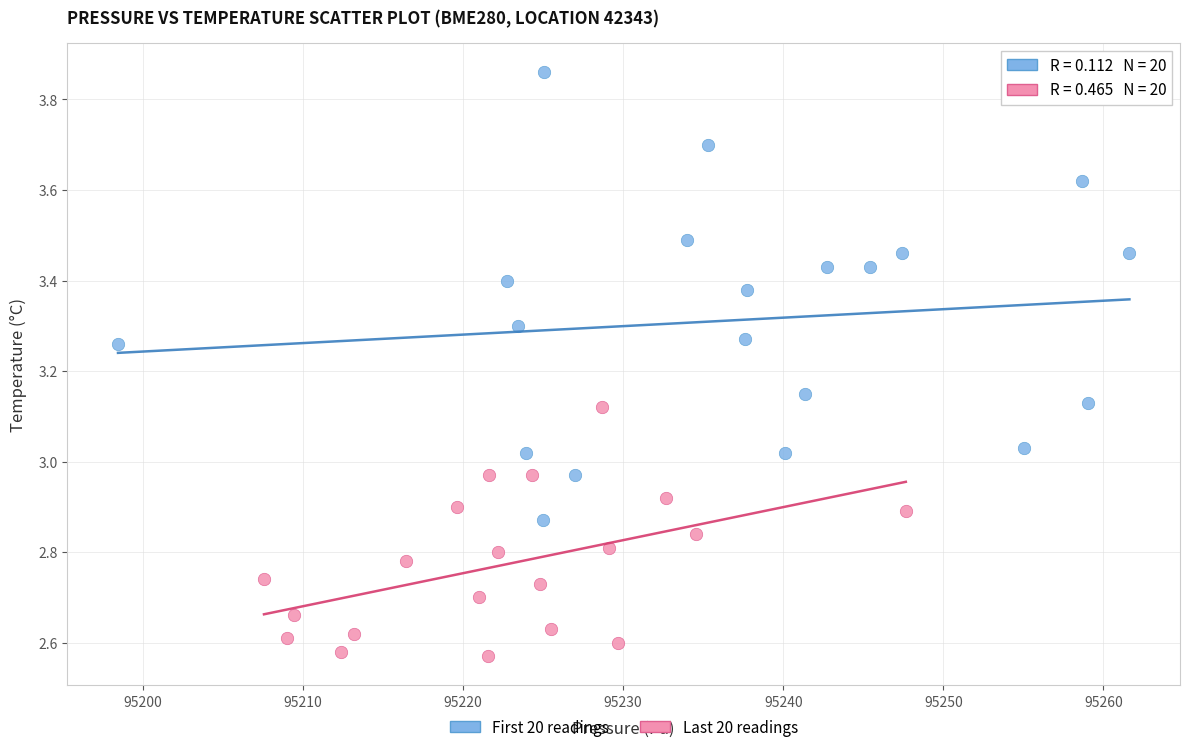

Which series has the widest spread of Y values?

First 20 readings